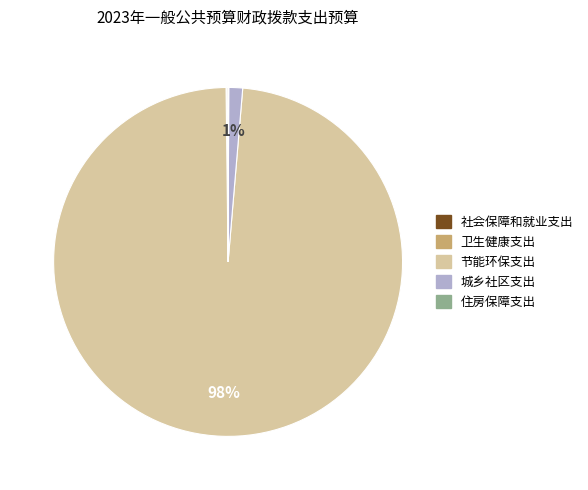

What is the largest slice in the pie chart?

节能环保支出